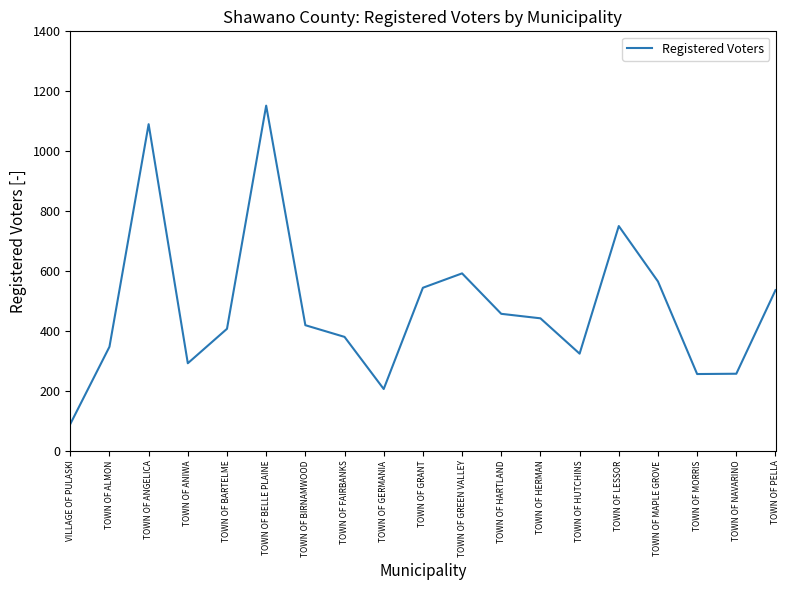

Is this an area chart (filled region under the line)?

No